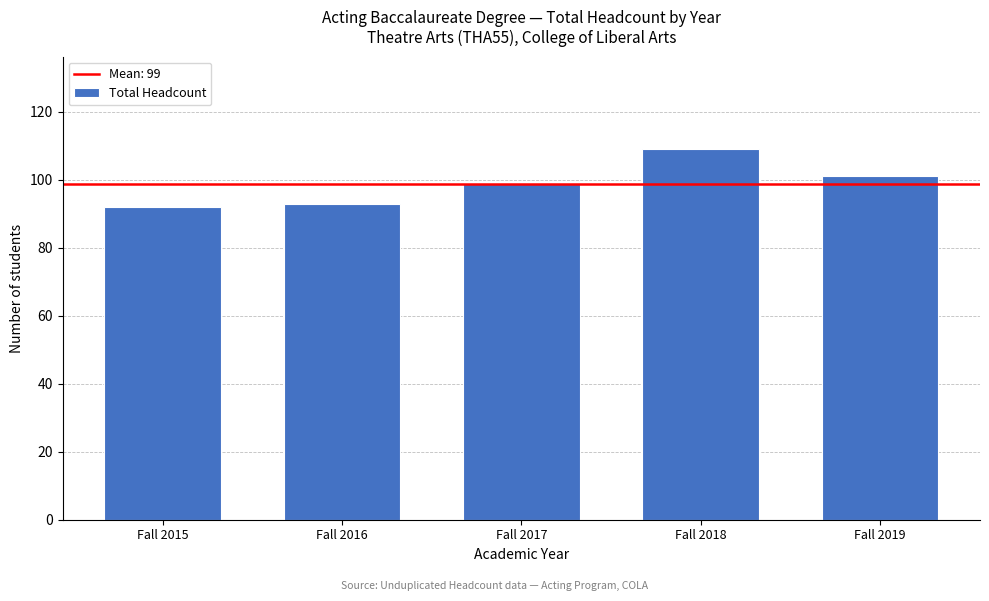

Reading right to left, list all the values displayed in this chart.

Fall 2019=101	Fall 2018=109	Fall 2017=99	Fall 2016=93	Fall 2015=92